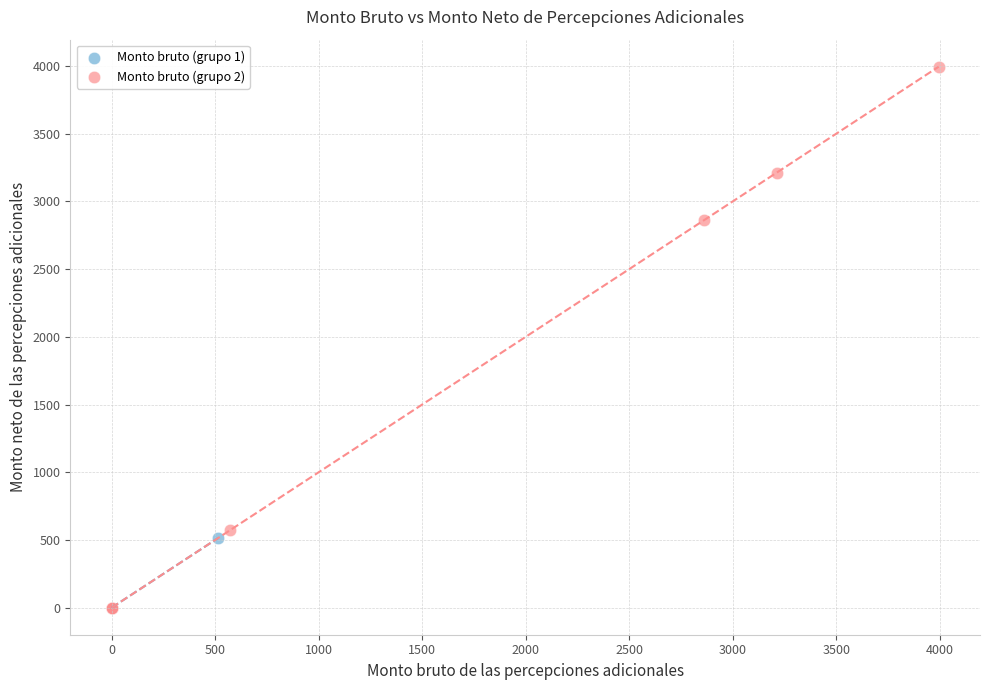

What are all the series names shown in the legend?

Monto bruto (grupo 1), Monto bruto (grupo 2)